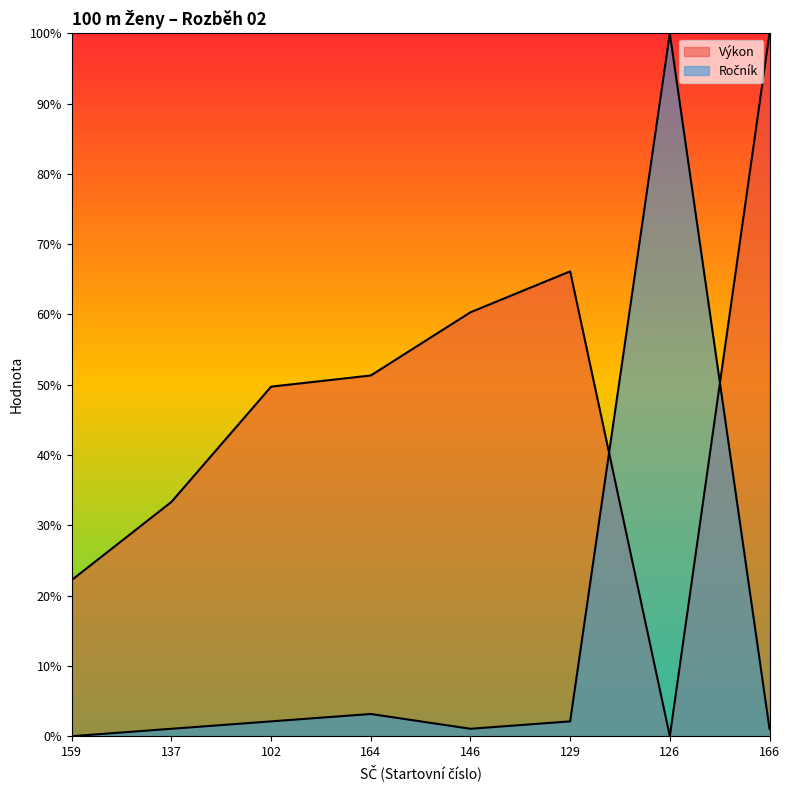

True or false: Výkon has more than 0 points higher than both neighbors.

True